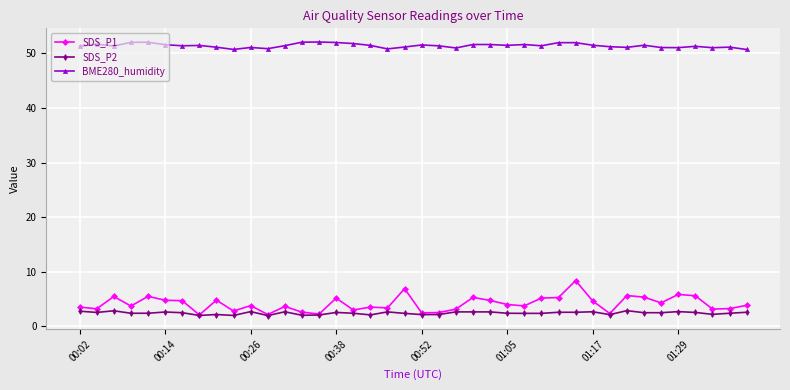

What is the value of the BME280_humidity point at the 23rd from the left?

51.0